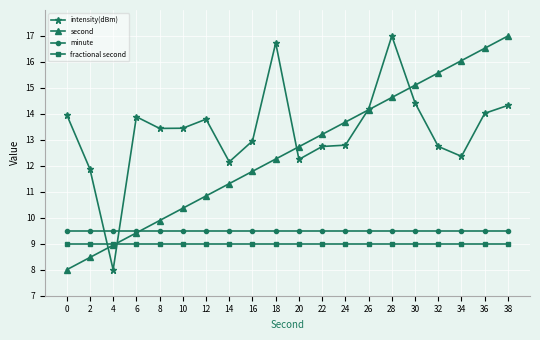

Which series has the largest total across all categories?

intensity(dBm)